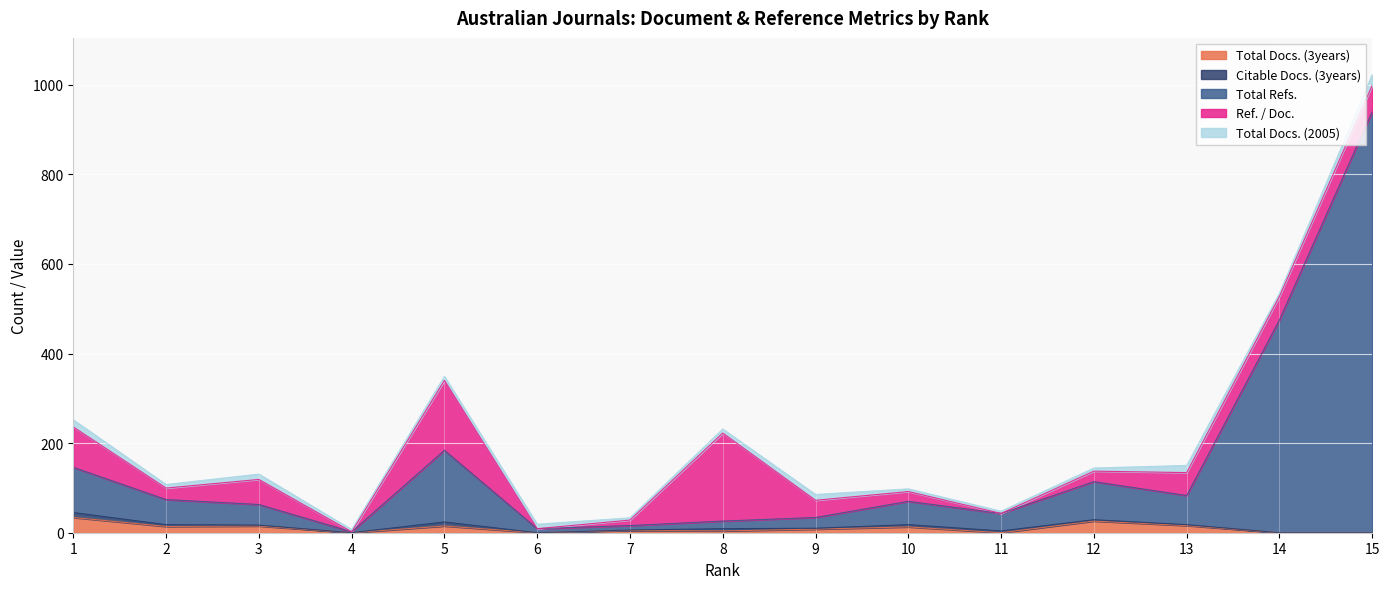

True or false: Total Docs. (3years) and Total Refs. cross at least once.

False